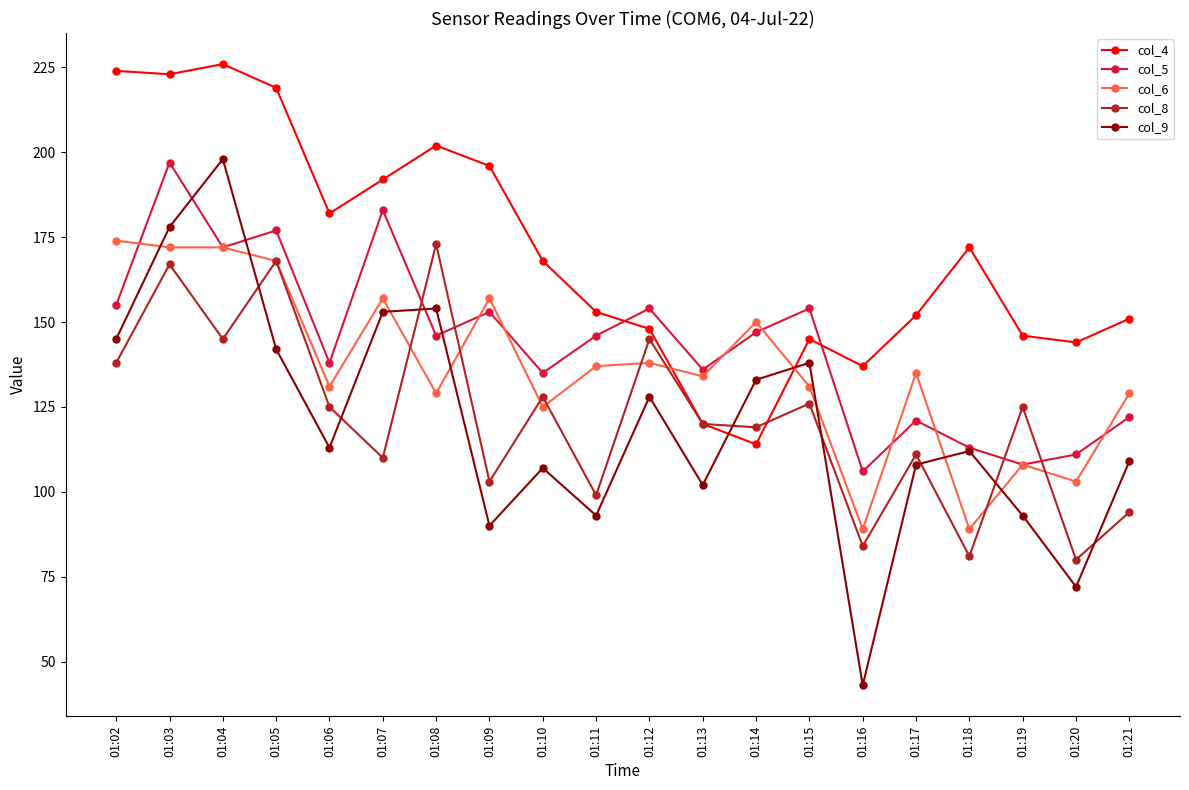

At which category is the sum across all series the highest?

01:03